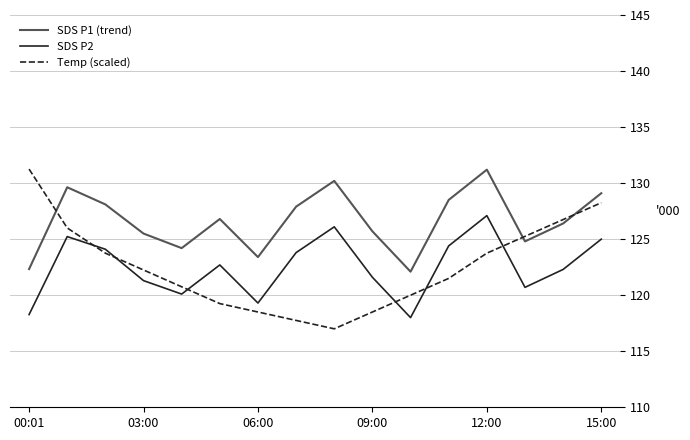

What is the highest value of the SDS P2 series?

127.1